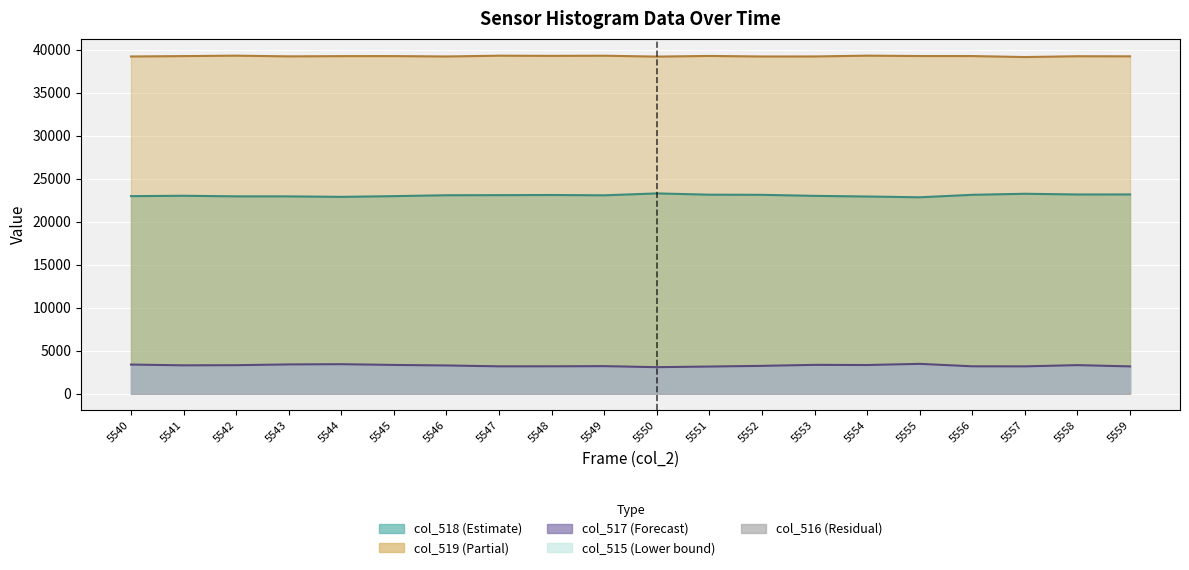

Where does the col_518 series first go above 23065?

5547